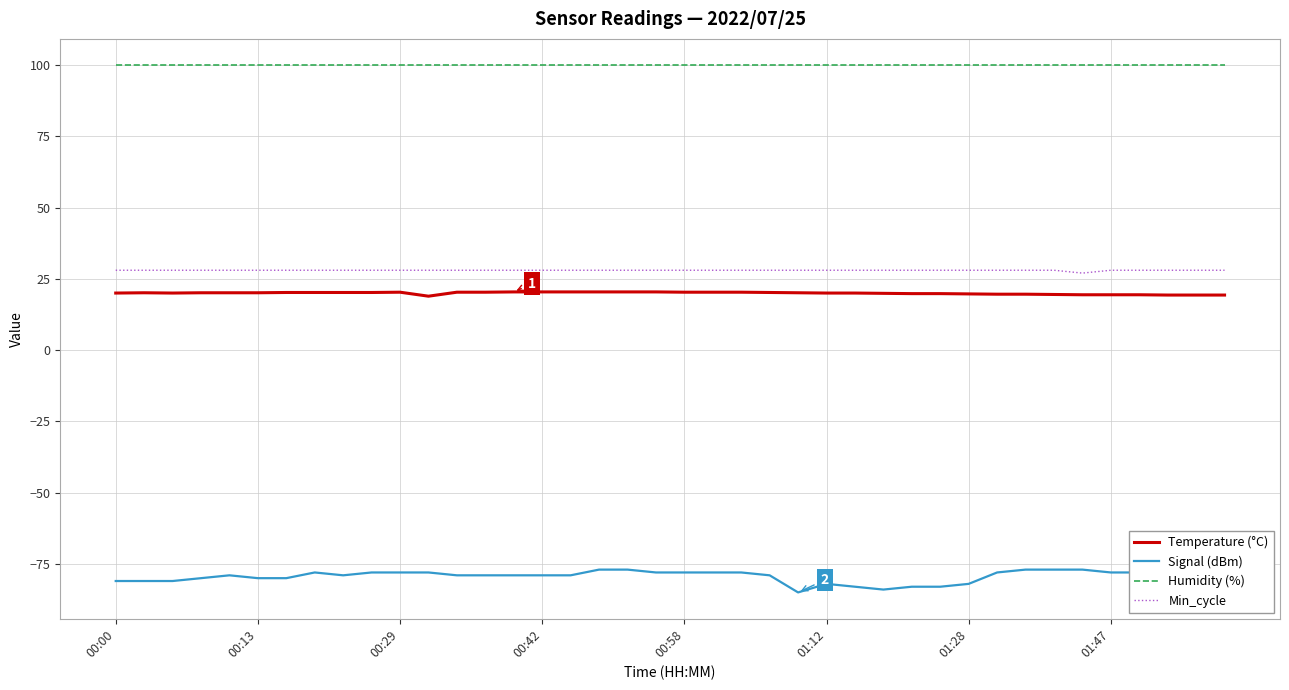

True or false: Min_cycle and Temperature (°C) intersect in this chart.

False